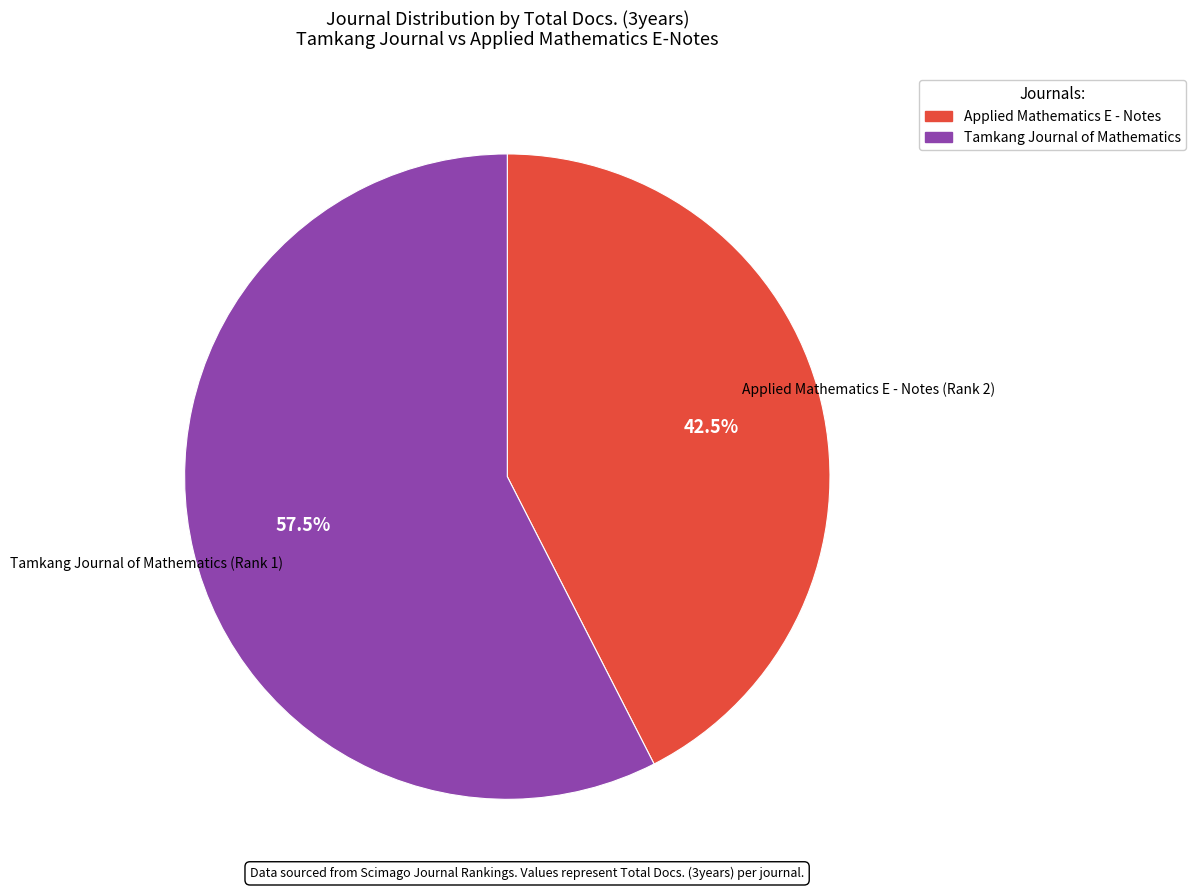

Is there any slice that represents more than half of the pie?

Yes